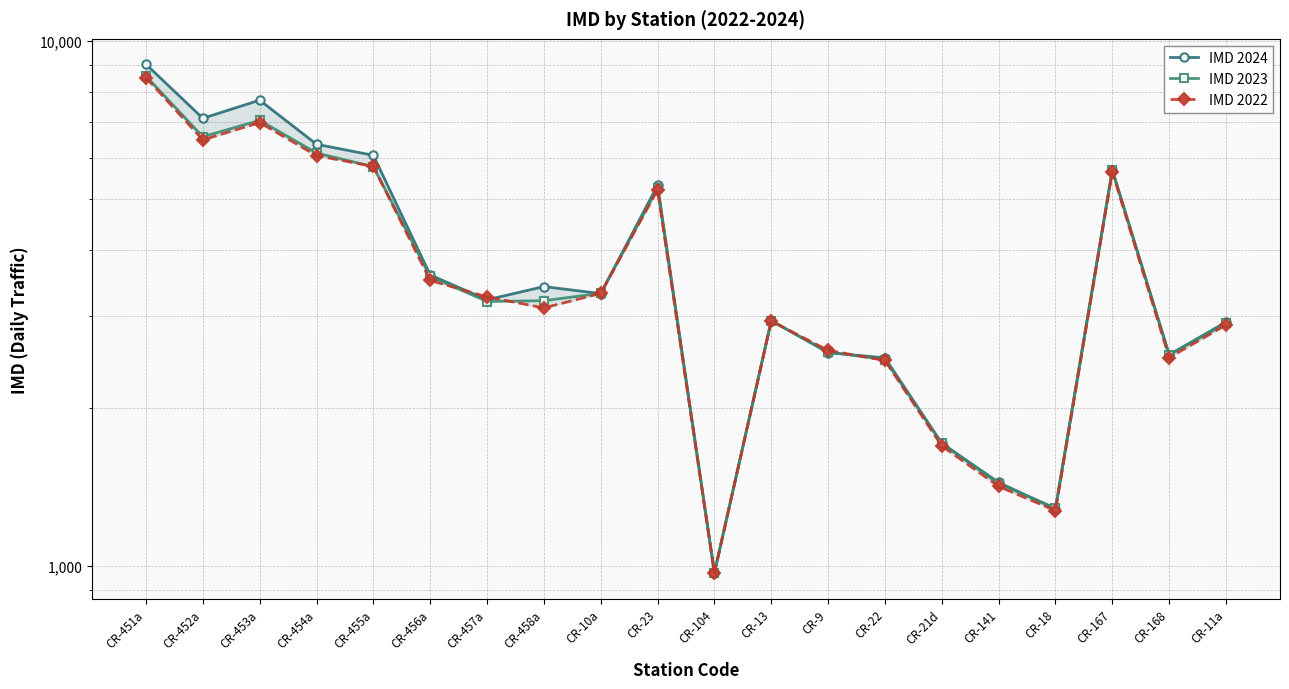

At which label does IMD 2022 reach its peak?

CR-451a